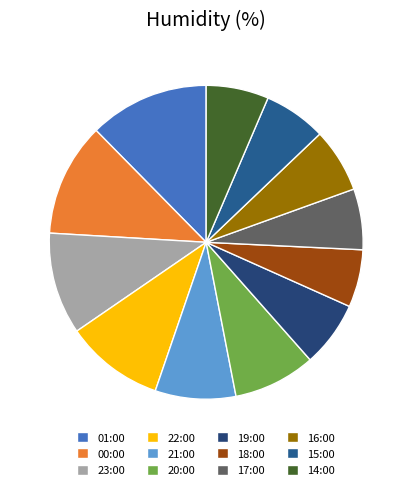

How many slices are in this pie chart?

12